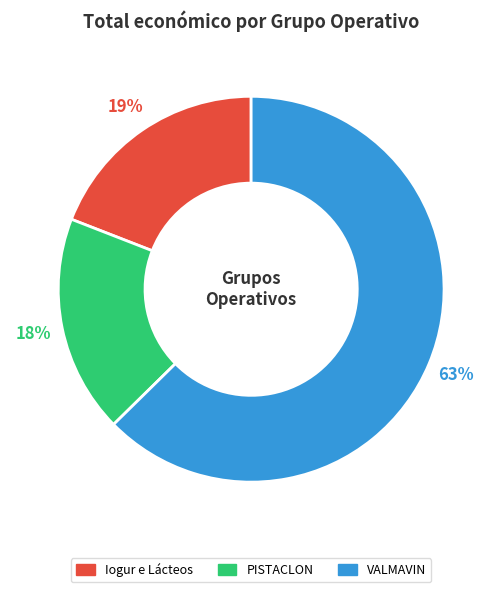

Approximately how many times larger is the value at Iogur e Lácteos compared to VALMAVIN?

0.3